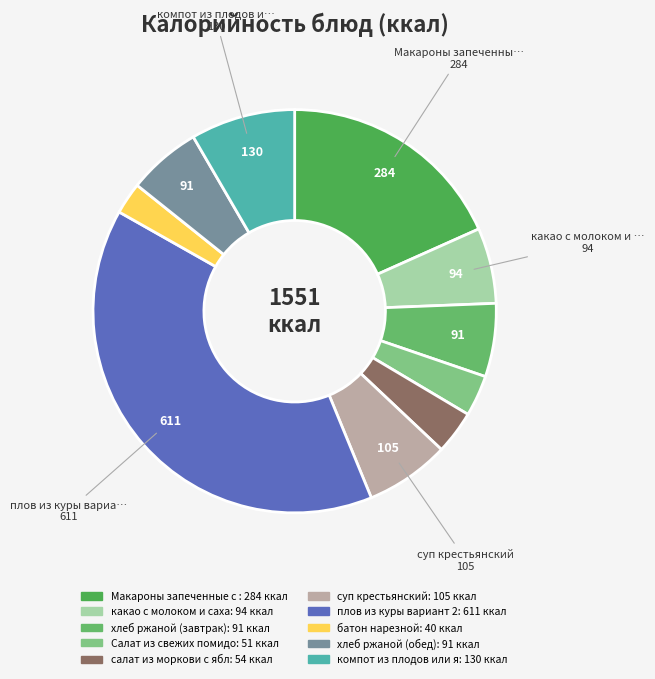

What is the largest slice in the pie chart?

плов из куры вариант 2